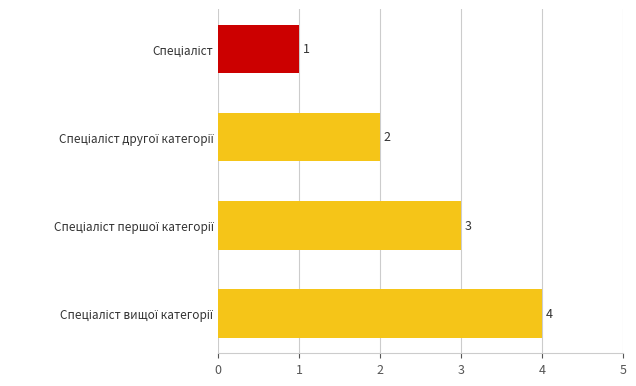

What is the difference between the maximum and minimum values?

3